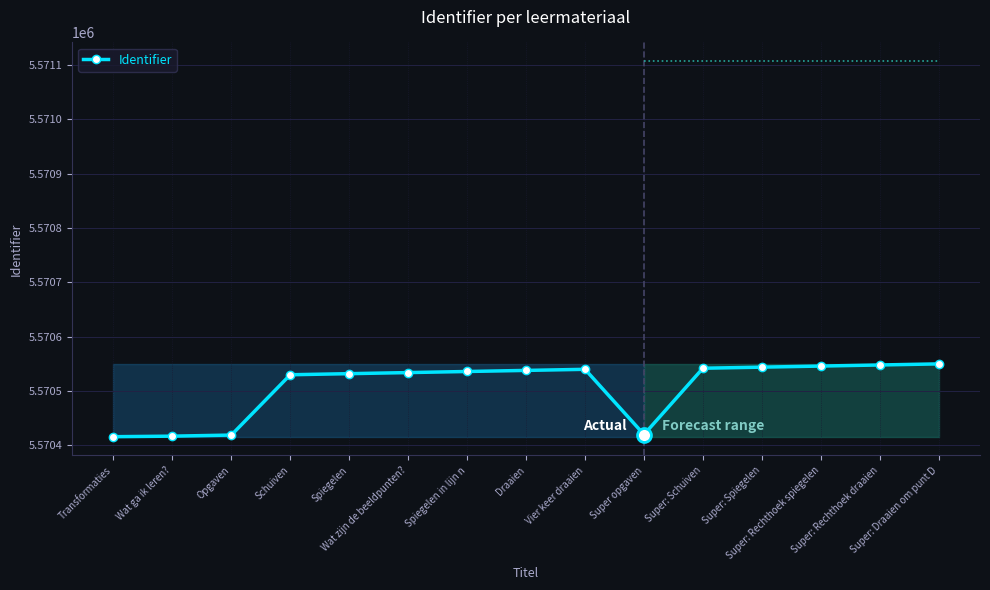

What is the maximum value shown in the chart?

5570550